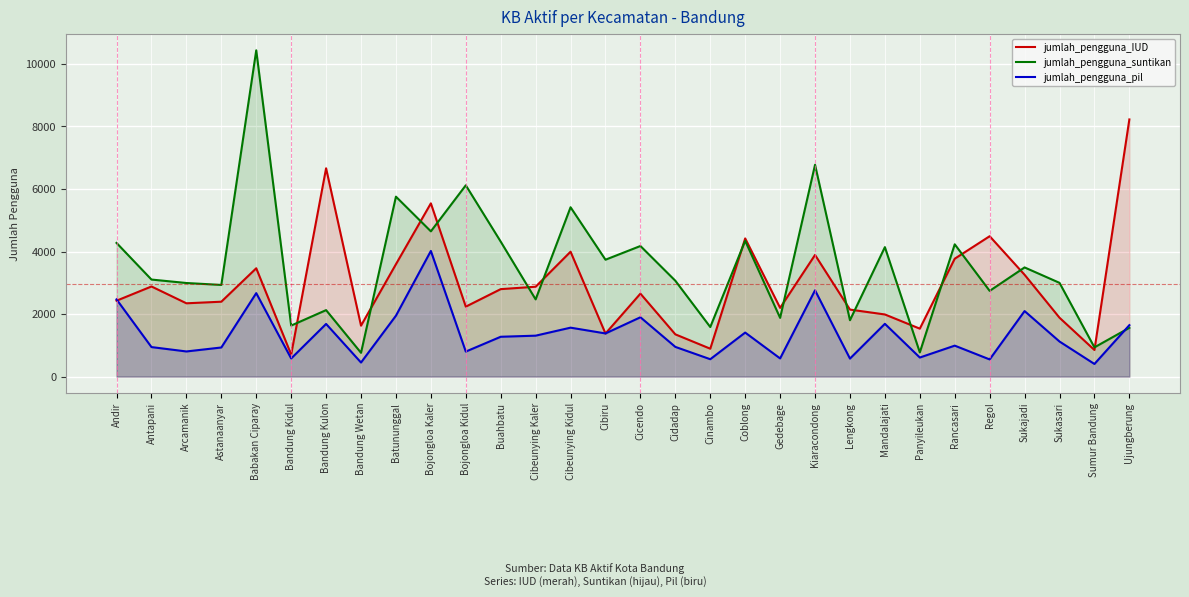

The jumlah_pengguna_IUD series shows 2198 at Gedebage. True or false?

True